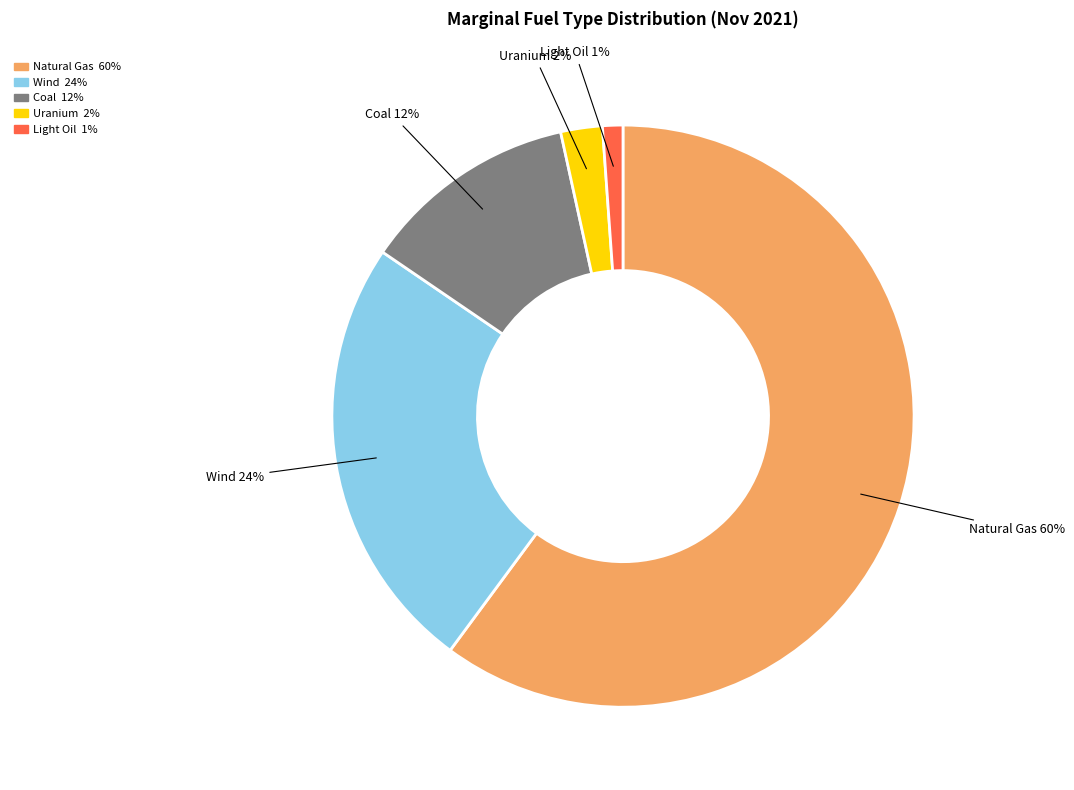

Which category has the smallest portion of the pie?

Light Oil